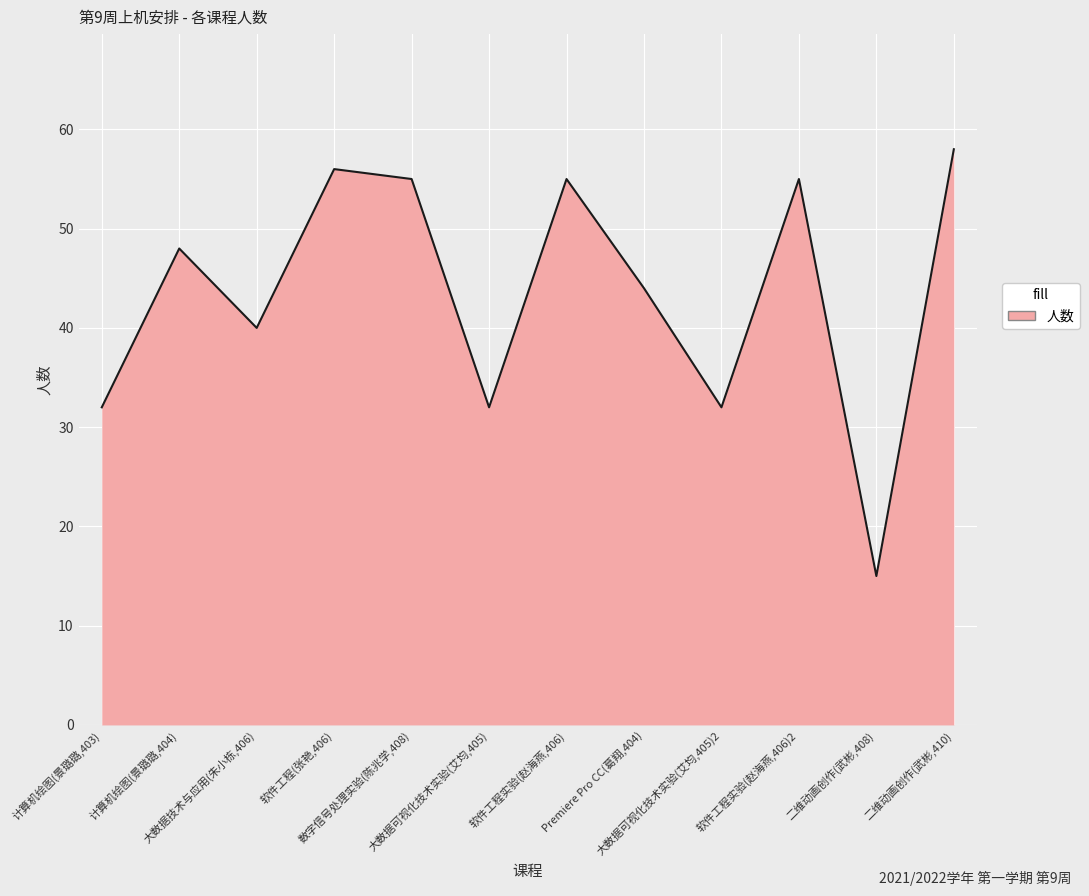

What is the approximate value at 大数据可视化技术实验(艾均,405), to the nearest 5?

30